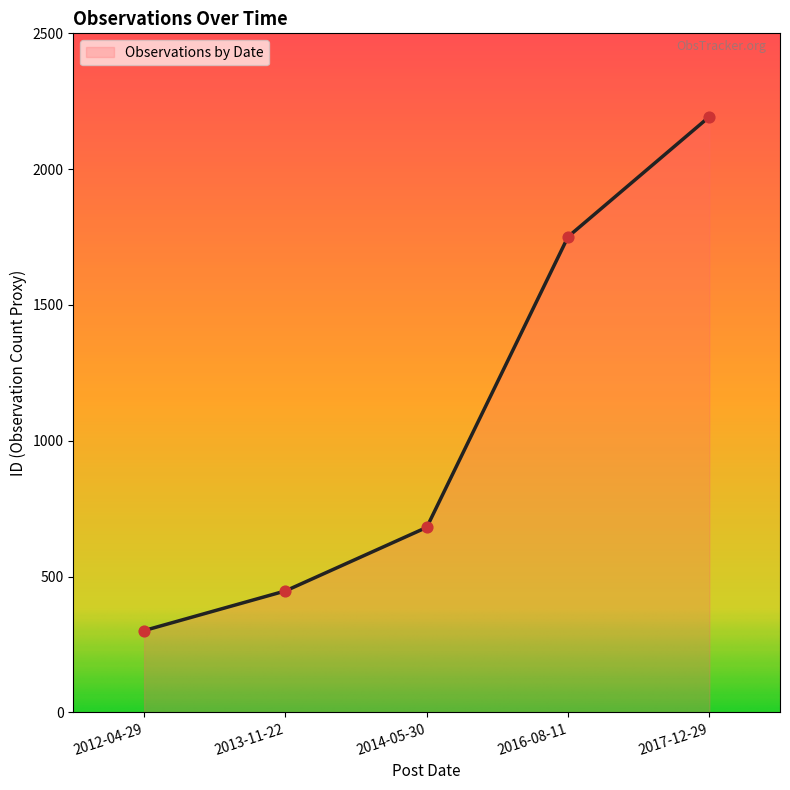

Which has a higher value, 2012-04-29 or 2016-08-11?

2016-08-11